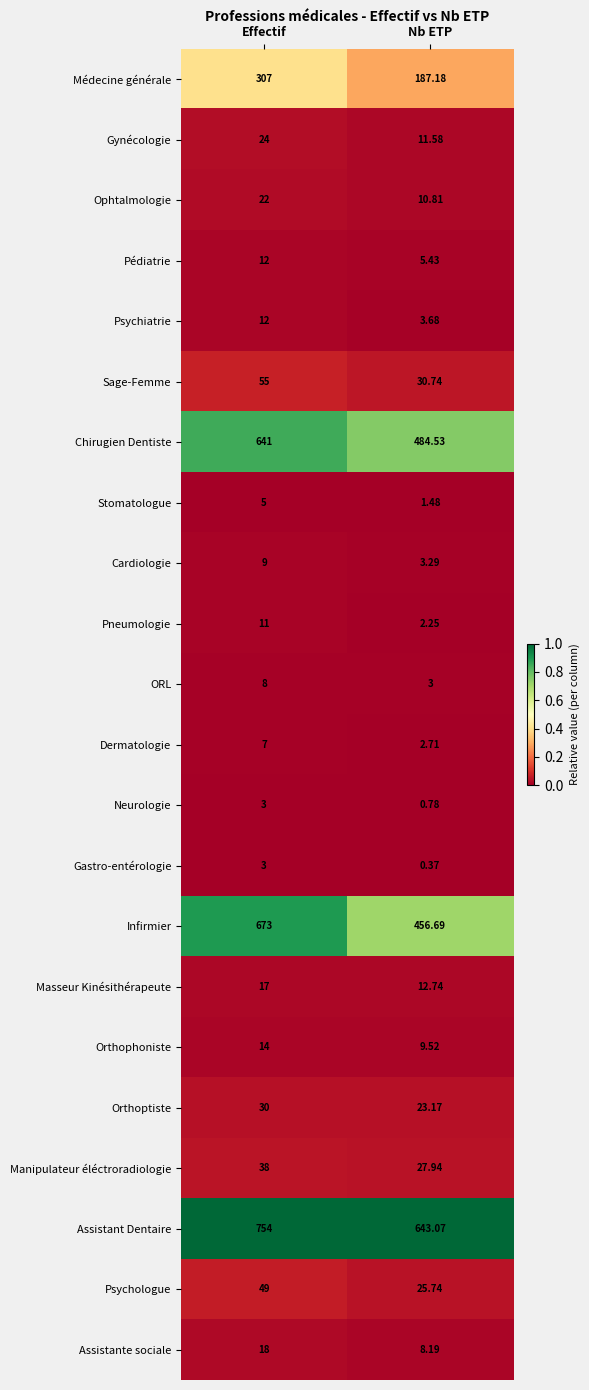

What is the greatest value displayed?

754.0